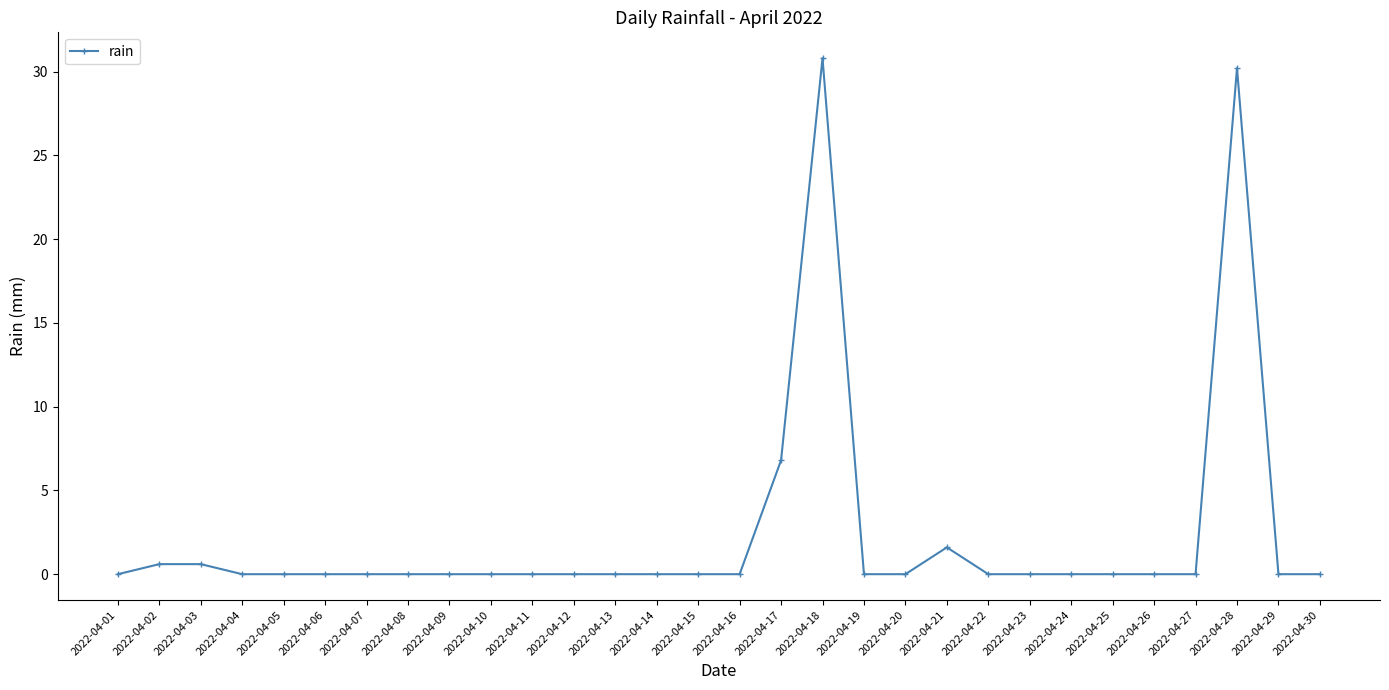

Is it true that the value at 2022-04-23 is 0.0?

True